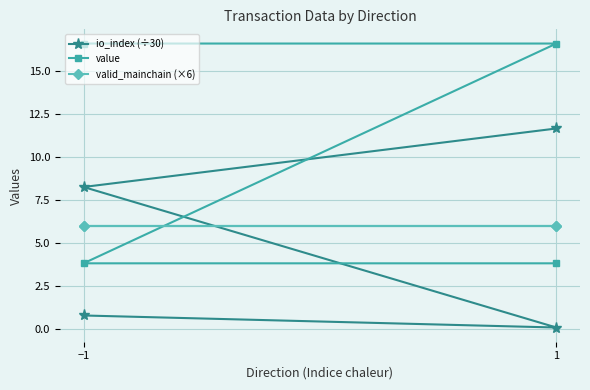

What are all the series names shown in the legend?

io_index (÷30), value, valid_mainchain (×6)